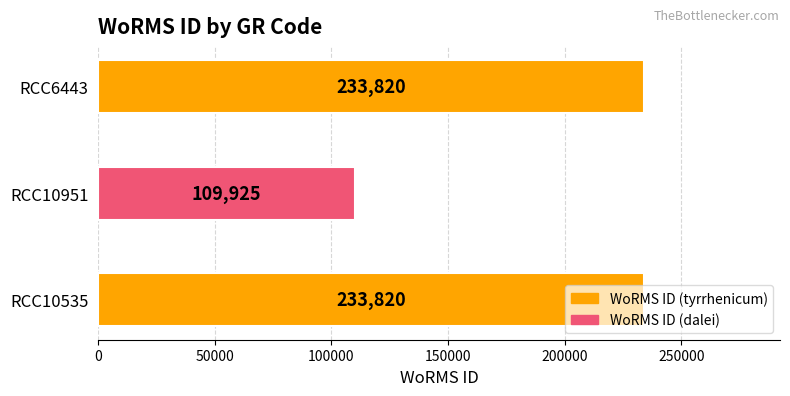

What is the ratio of the value at RCC6443 to the value at RCC10951?

2.1